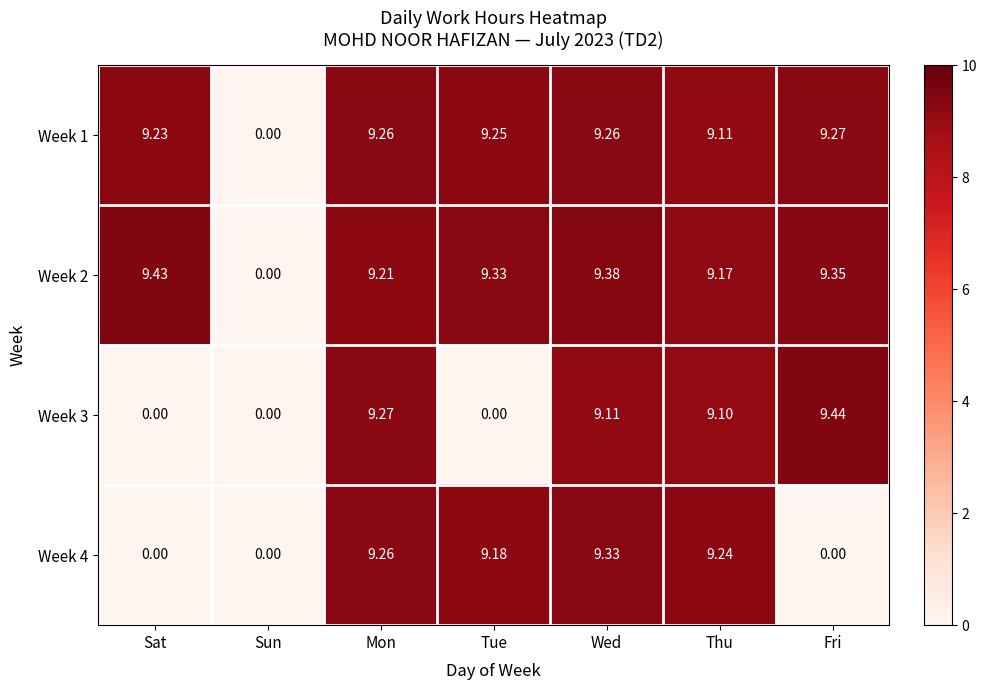

Is the value of Week 2 at Fri greater than the value of Week 4 at Sat?

Yes